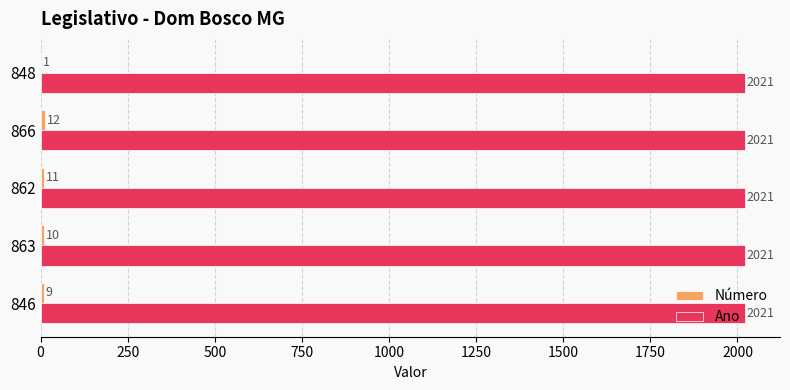

At which category is the sum across all series the highest?

866